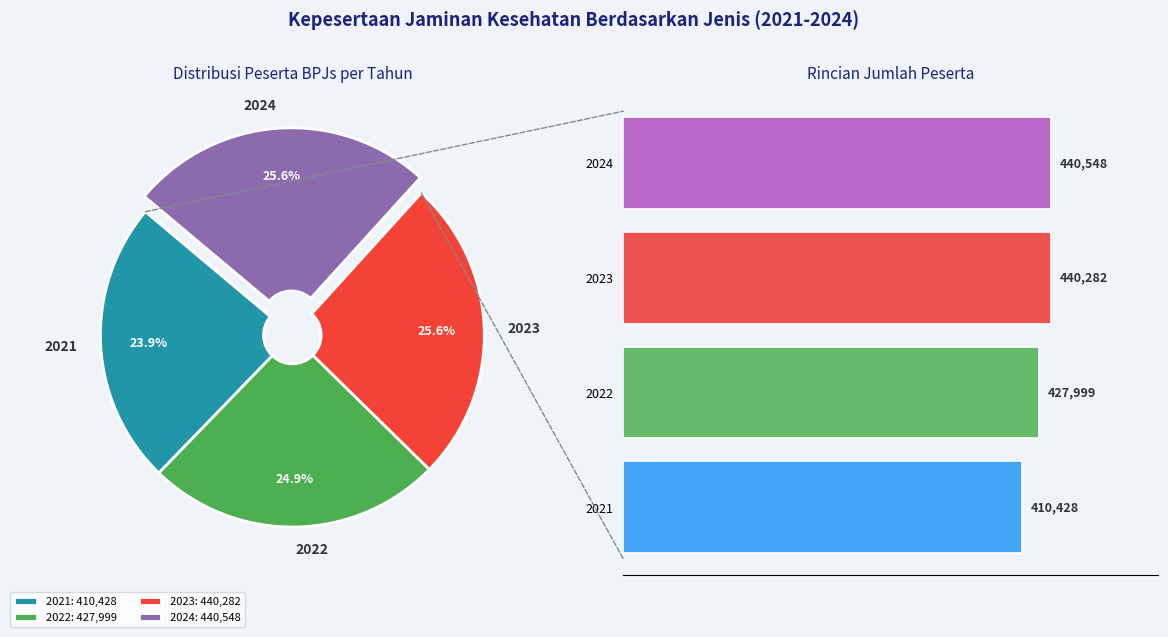

Which slice is the smallest?

2021